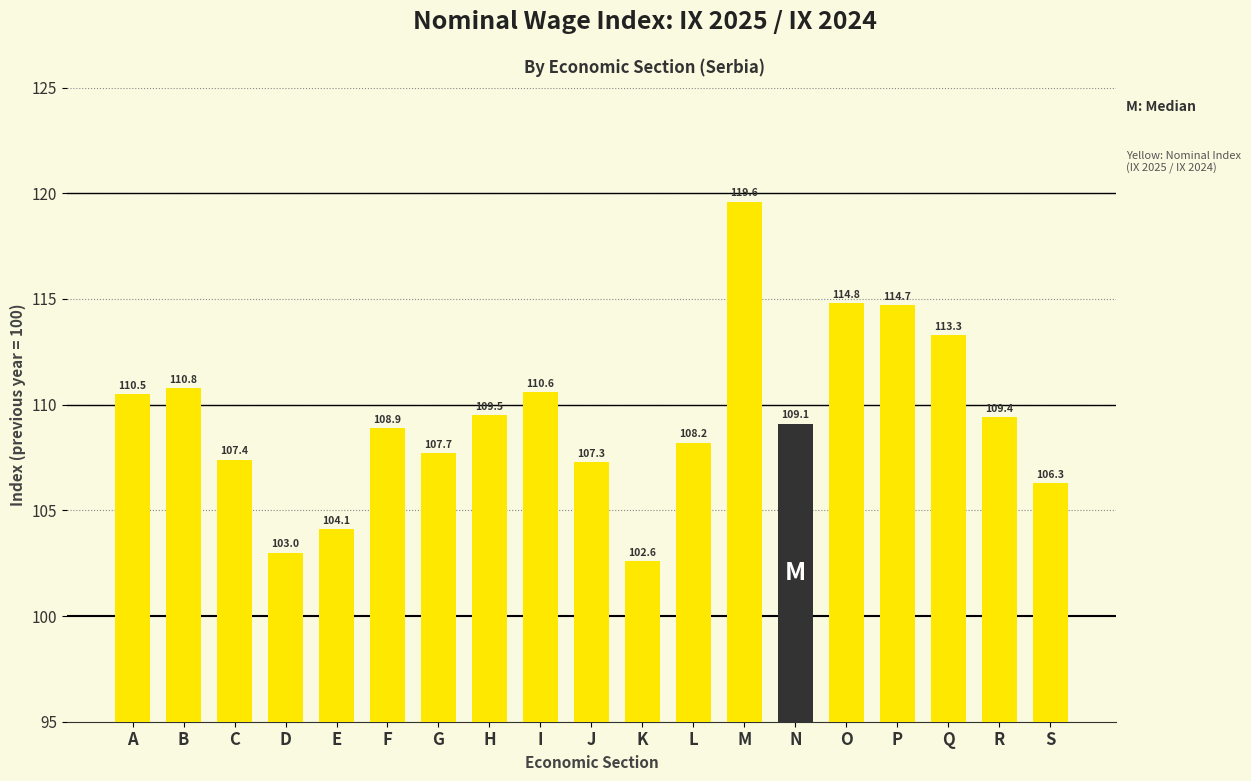

Reading left to right, extract all data points from this chart.

A=110.5	B=110.8	C=107.4	D=103.0	E=104.1	F=108.9	G=107.7	H=109.5	I=110.6	J=107.3	K=102.6	L=108.2	M=119.6	N=109.1	O=114.8	P=114.7	Q=113.3	R=109.4	S=106.3